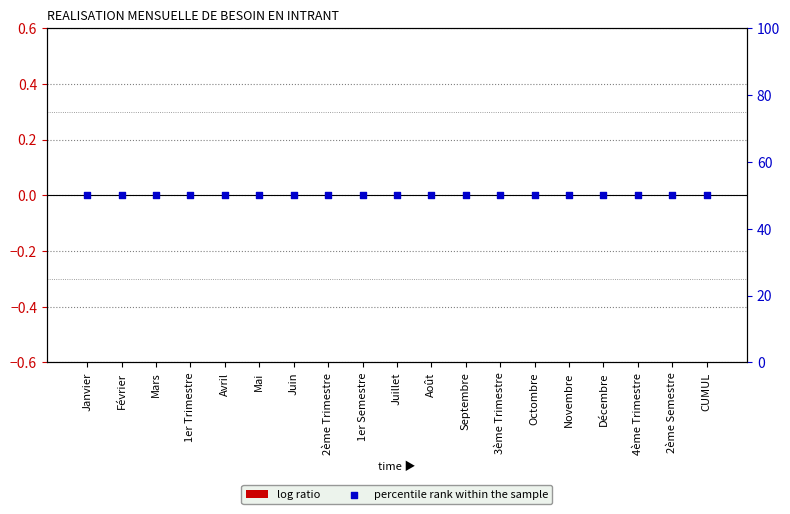

Is the value of log ratio at 4ème Trimestre greater than the value of percentile rank within the sample at Septembre?

No